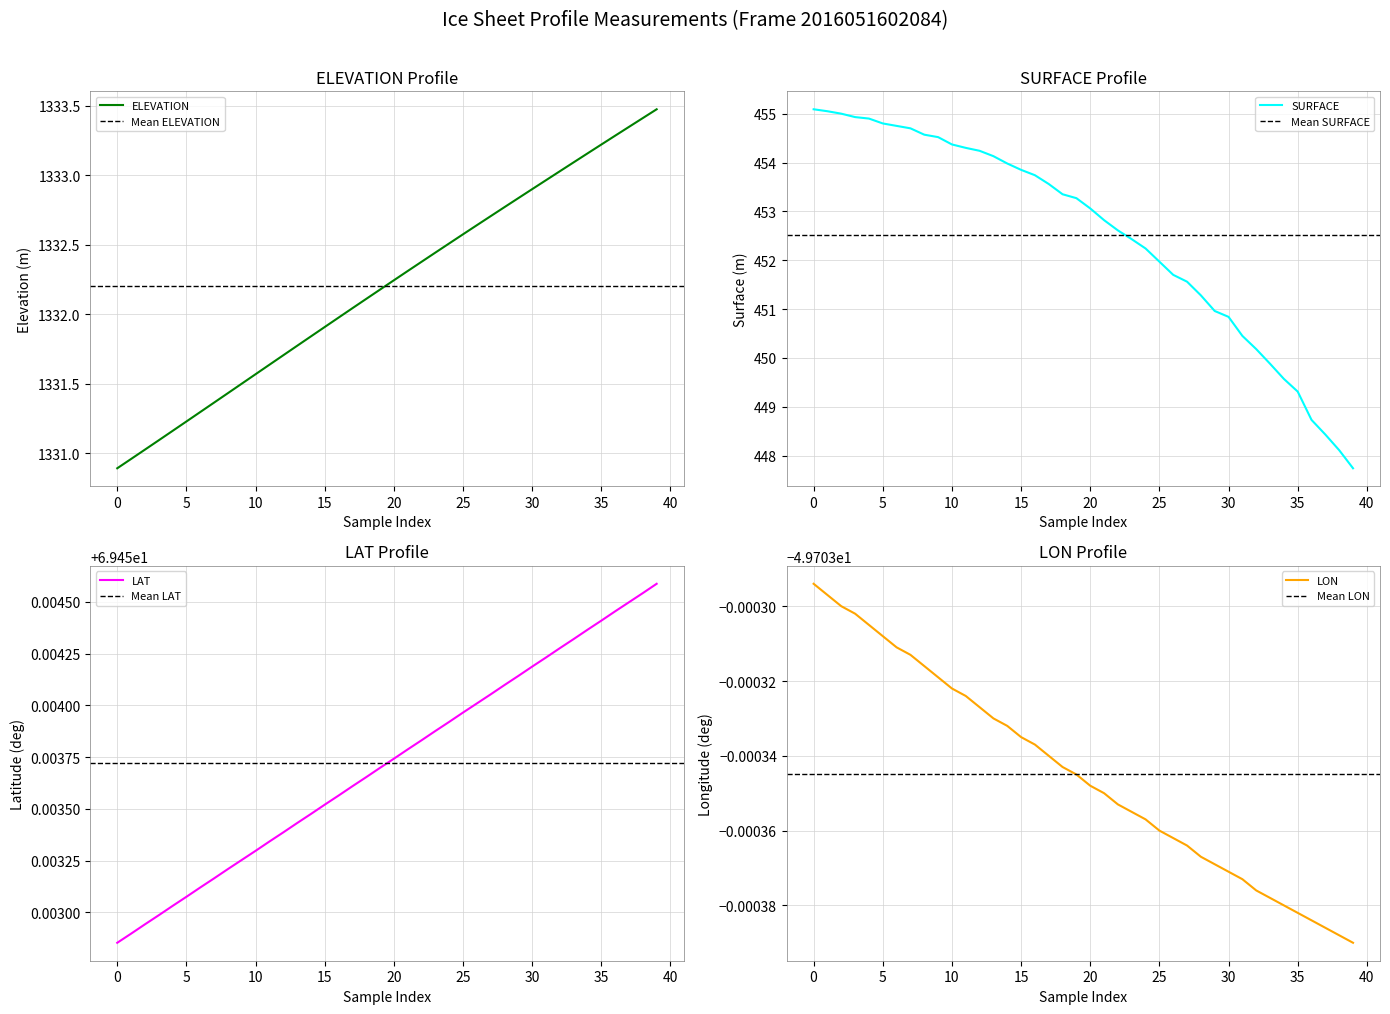

True or false: LAT has a value of 69.5 at 14.

True